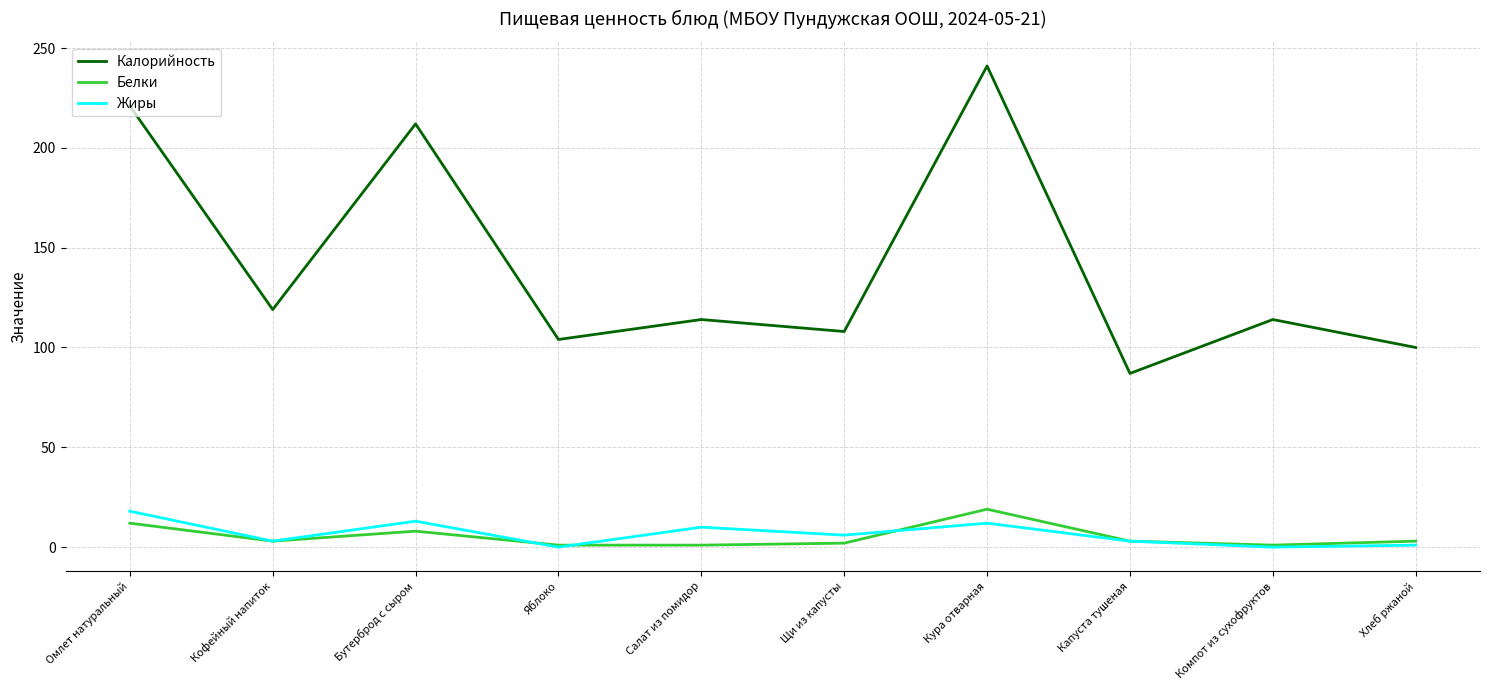

Which category has the highest value in the Белки series?

Кура отварная